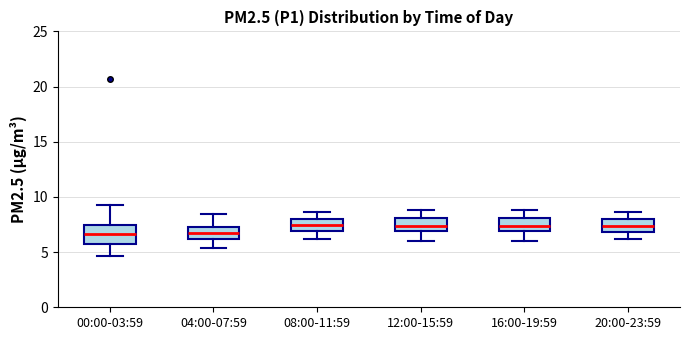

Where is the lower edge of the box for 04:00-07:59 on the y-axis? The values are not printed on the chart, so give them approximately, as read against the axis.

6.0